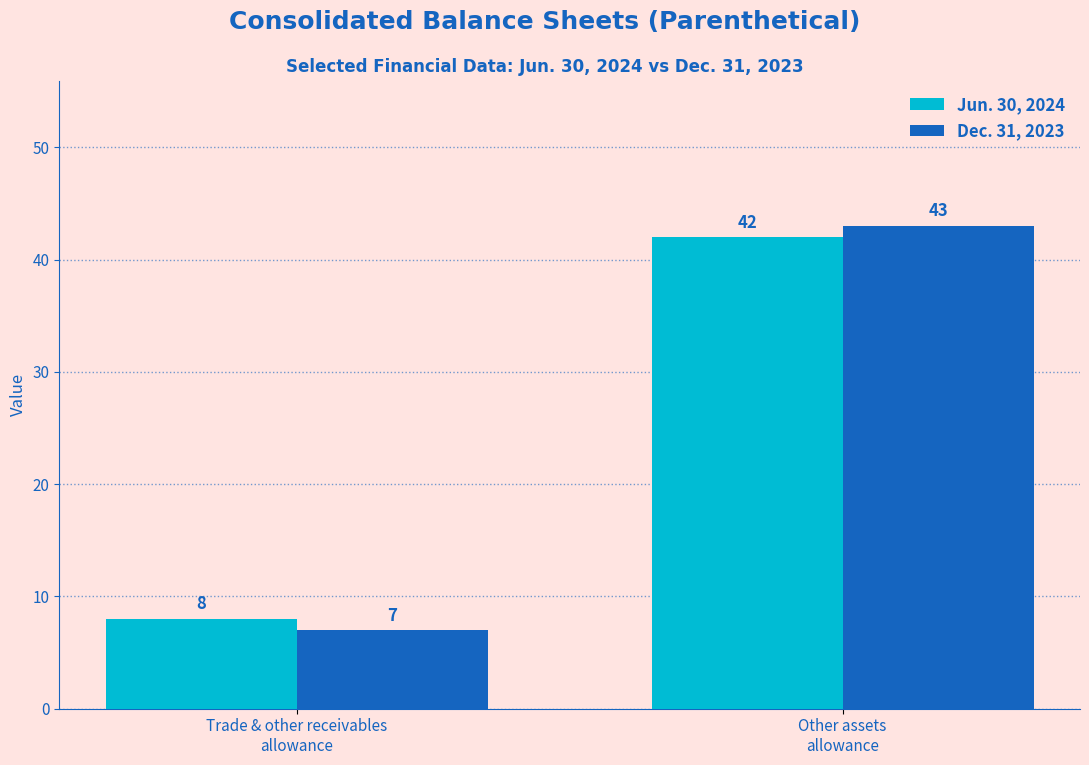

What is the difference between the Jun. 30, 2024 values at Trade & other receivables
allowance and Other assets
allowance?

34